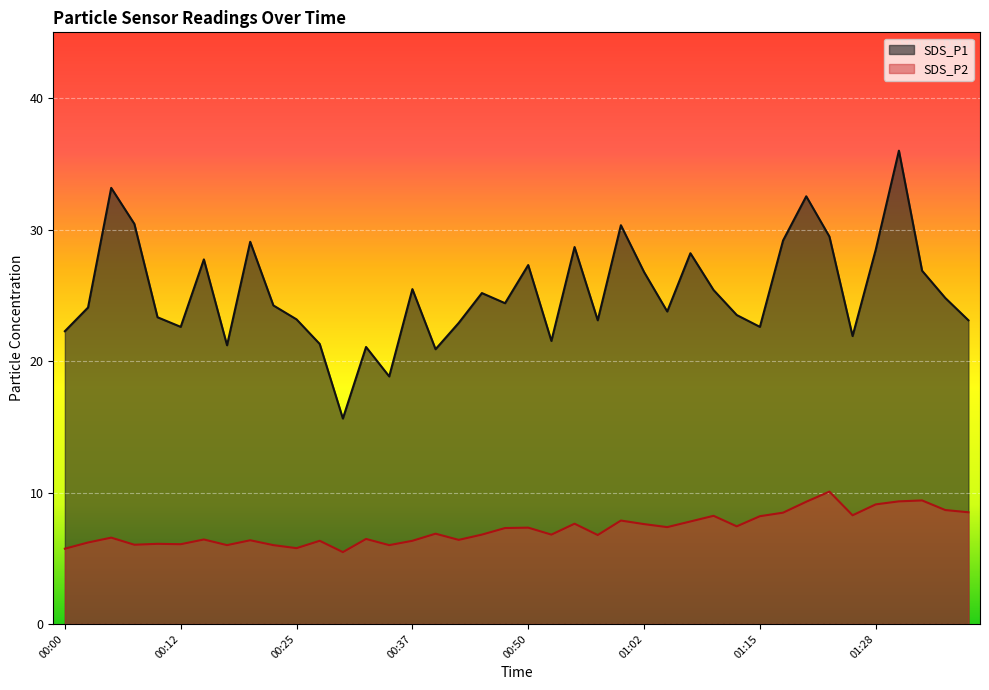

The value of SDS_P2 at 01:12 is 7.4. True or false?

True